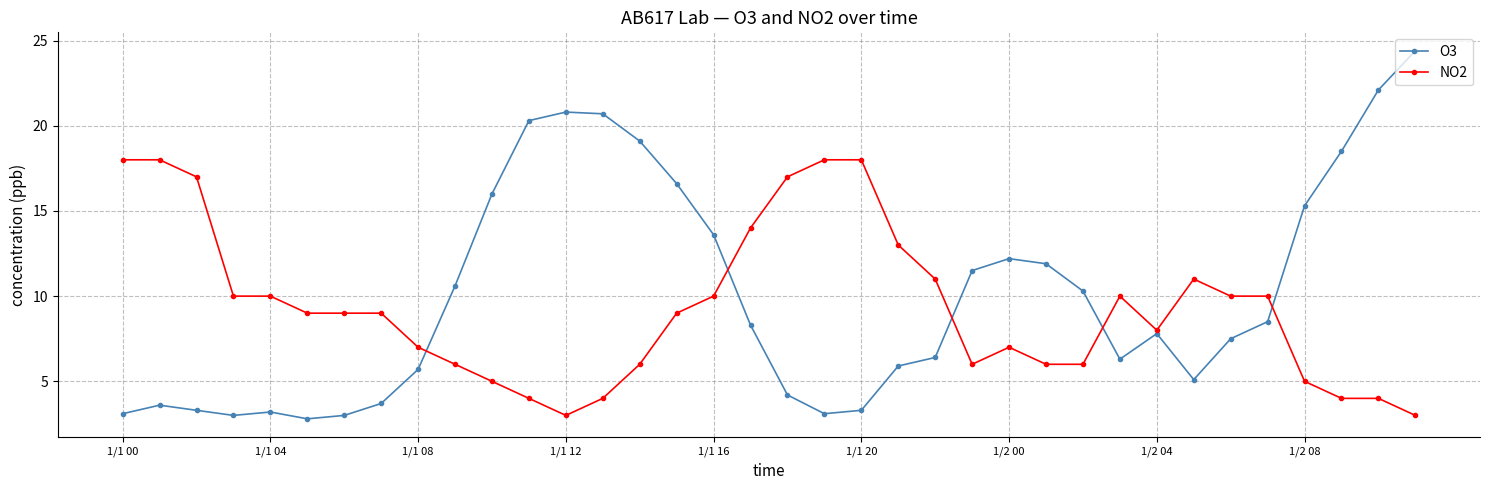

At how many categories does at least one series exceed 15?

16